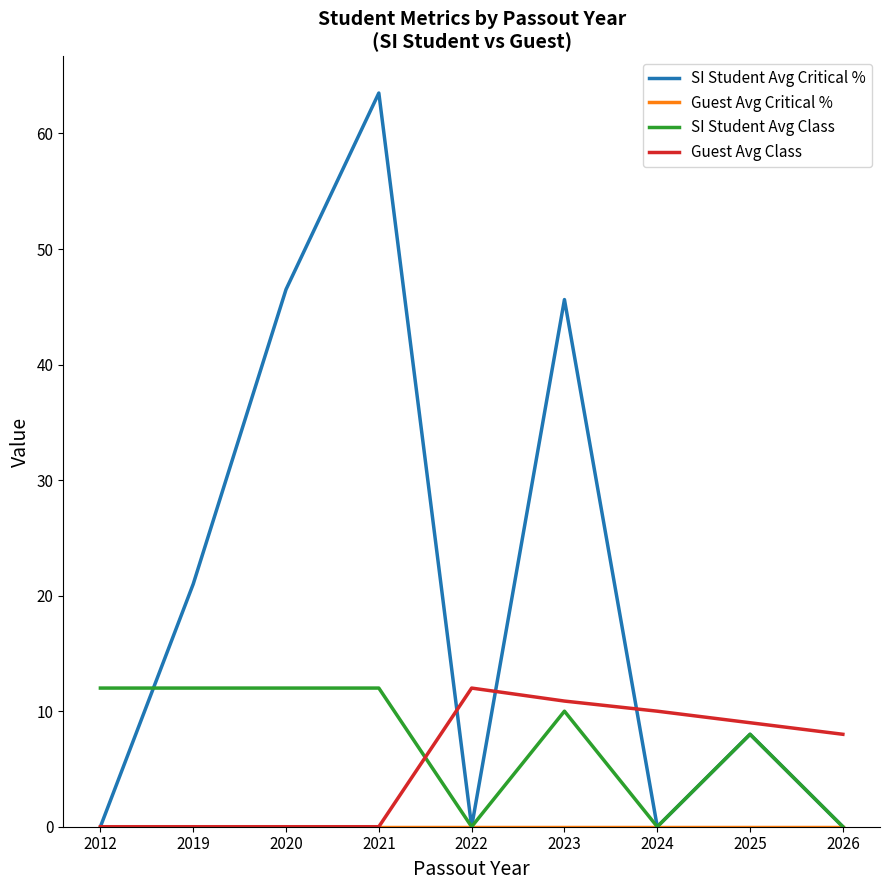

Which category has the highest value across all series?

2021